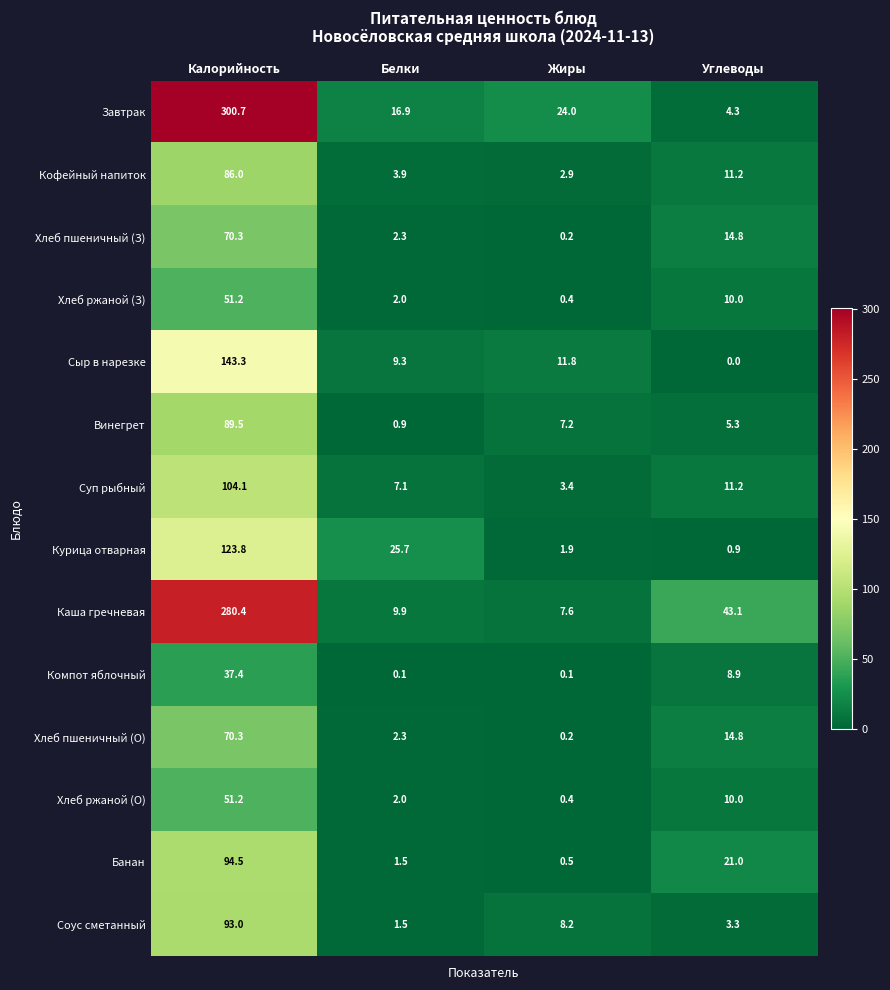

Which series has the largest total across all categories?

Завтрак